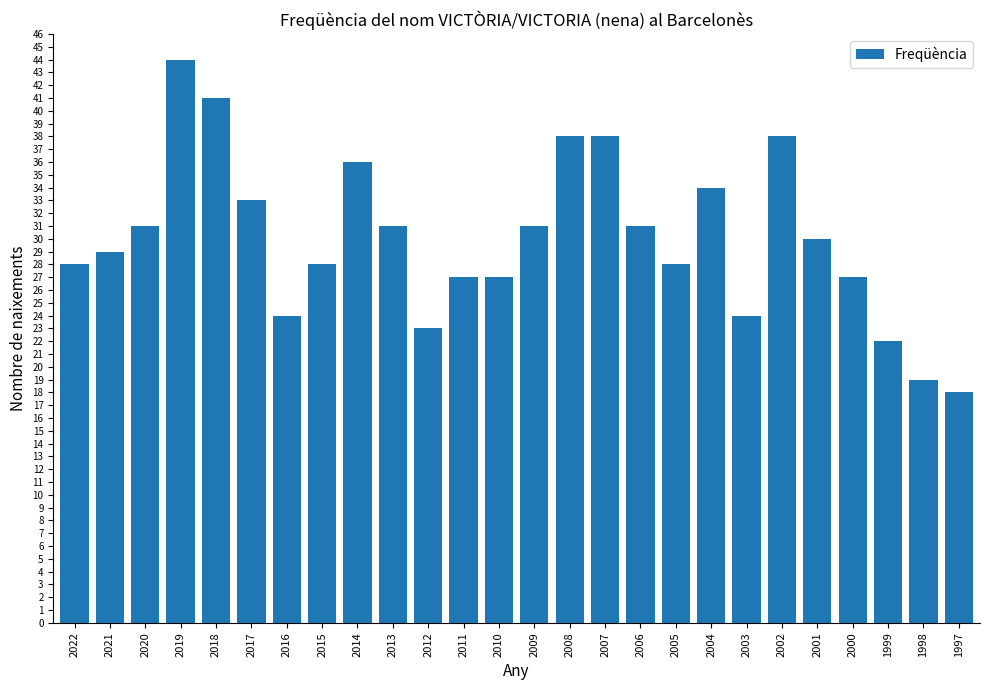

Is it true that the value at 1999 is 22?

True